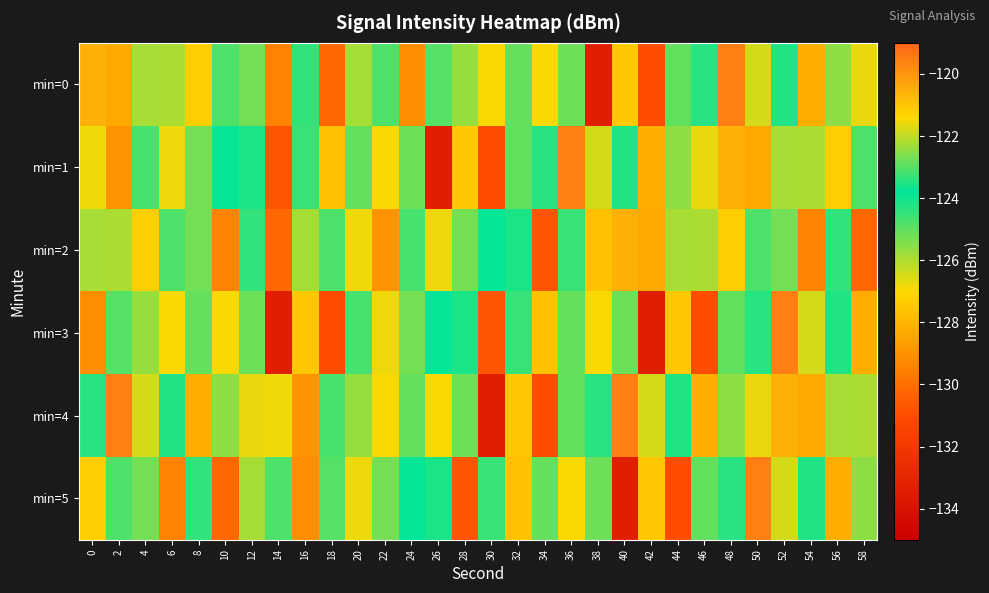

Reading left to right, list all the values displayed in this chart.

min=0: 0=-120.6	2=-128.4	4=-122.2	6=-122.2	8=-127.3	10=-123.1	12=-122.7	14=-129.4	16=-123.3	18=-130.2	20=-125.9	22=-123.1	24=-129.1	26=-123.0	28=-122.4	30=-126.9	32=-122.9	34=-126.9	36=-122.8	38=-133.4	40=-121.1	42=-131.0	44=-122.9	46=-124.3	48=-119.6	50=-121.8	52=-124.2	54=-128.2	56=-122.5	58=-121.6
min=1: 0=-121.5	2=-129.0	4=-124.7	6=-121.6	8=-125.3	10=-123.8	12=-124.1	14=-130.8	16=-124.5	18=-127.6	20=-122.9	22=-126.9	24=-122.8	26=-133.4	28=-121.1	30=-131.0	32=-122.9	34=-124.3	36=-119.6	38=-121.8	40=-124.2	42=-128.2	44=-122.5	46=-121.6	48=-120.6	50=-128.4	52=-122.2	54=-122.2	56=-127.3	58=-123.1
min=2: 0=-122.2	2=-122.2	4=-127.3	6=-123.1	8=-122.7	10=-129.4	12=-123.3	14=-130.2	16=-125.9	18=-123.1	20=-121.5	22=-129.0	24=-124.7	26=-121.6	28=-125.3	30=-123.8	32=-124.1	34=-130.8	36=-124.5	38=-127.6	40=-120.6	42=-128.4	44=-122.2	46=-122.2	48=-127.3	50=-123.1	52=-122.7	54=-129.4	56=-123.3	58=-130.2
min=3: 0=-129.1	2=-123.0	4=-122.4	6=-126.9	8=-122.9	10=-126.9	12=-122.8	14=-133.4	16=-121.1	18=-131.0	20=-124.7	22=-121.6	24=-125.3	26=-123.8	28=-124.1	30=-130.8	32=-124.5	34=-127.6	36=-122.9	38=-126.9	40=-122.8	42=-133.4	44=-121.1	46=-131.0	48=-122.9	50=-124.3	52=-119.6	54=-121.8	56=-124.2	58=-128.2
min=4: 0=-124.3	2=-119.6	4=-121.8	6=-124.2	8=-128.2	10=-122.5	12=-121.6	14=-121.5	16=-129.0	18=-124.7	20=-122.4	22=-126.9	24=-122.9	26=-126.9	28=-122.8	30=-133.4	32=-121.1	34=-131.0	36=-122.9	38=-124.3	40=-119.6	42=-121.8	44=-124.2	46=-128.2	48=-122.5	50=-121.6	52=-120.6	54=-128.4	56=-122.2	58=-122.2
min=5: 0=-127.3	2=-123.1	4=-122.7	6=-129.4	8=-123.3	10=-130.2	12=-125.9	14=-123.1	16=-129.1	18=-123.0	20=-121.6	22=-125.3	24=-123.8	26=-124.1	28=-130.8	30=-124.5	32=-127.6	34=-122.9	36=-126.9	38=-122.8	40=-133.4	42=-121.1	44=-131.0	46=-122.9	48=-124.3	50=-119.6	52=-121.8	54=-124.2	56=-128.2	58=-122.5